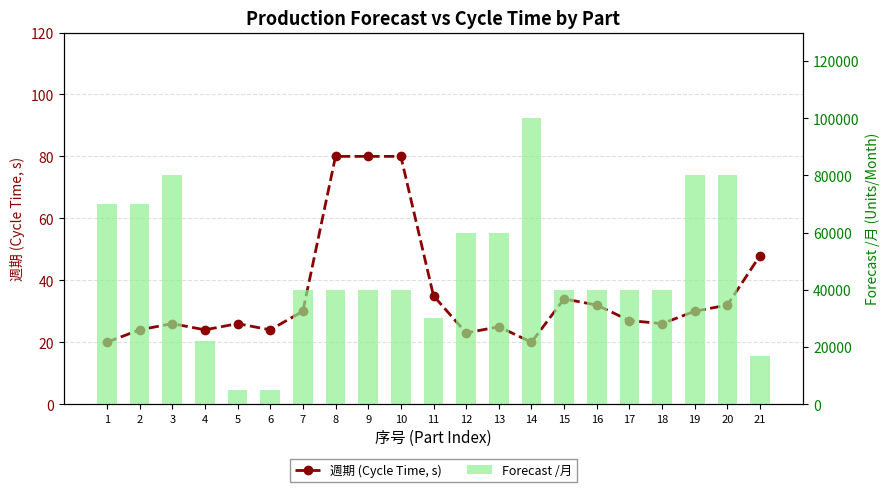

Reading right to left, transcribe all the data shown in this chart.

週期 (Cycle Time, s): 21=48	20=32	19=30	18=26	17=27	16=32	15=34	14=20	13=25	12=23	11=35	10=80	9=80	8=80	7=30	6=24	5=26	4=24	3=26	2=24	1=20
Forecast /月: 21=17000	20=80000	19=80000	18=40000	17=40000	16=40000	15=40000	14=100000	13=60000	12=60000	11=30000	10=40000	9=40000	8=40000	7=40000	6=5000	5=5000	4=22000	3=80000	2=70000	1=70000